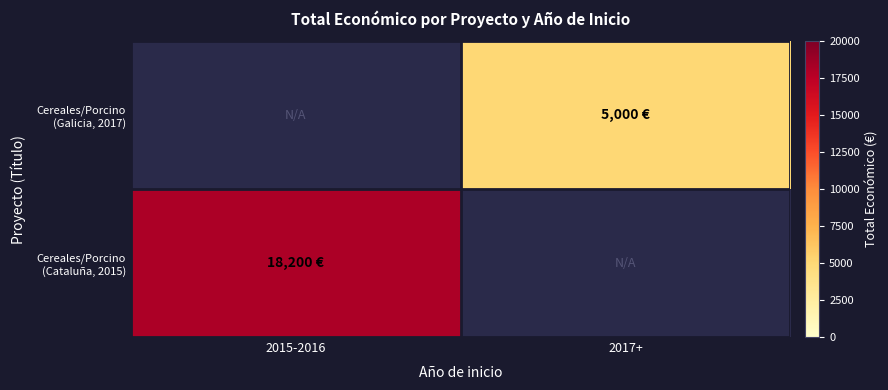

Read the Cereales/Porcino (Galicia, 2017) value at 2017+.

5000.0